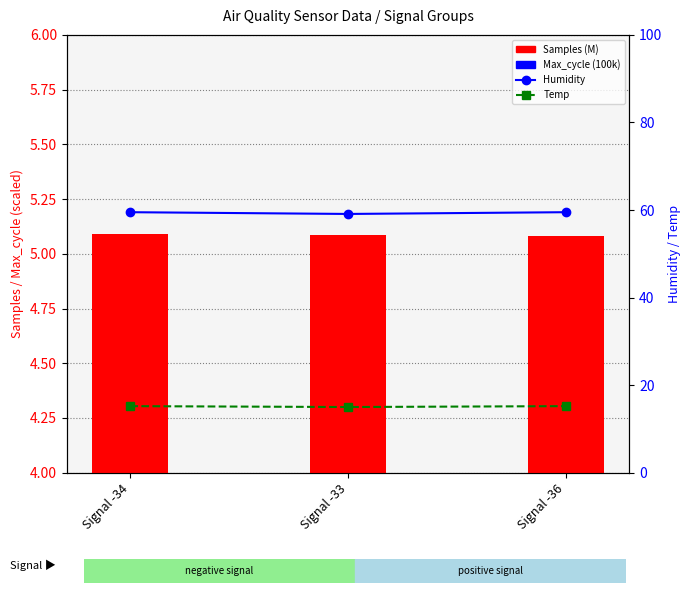

What is the total value across all series at Signal -34?

80.0